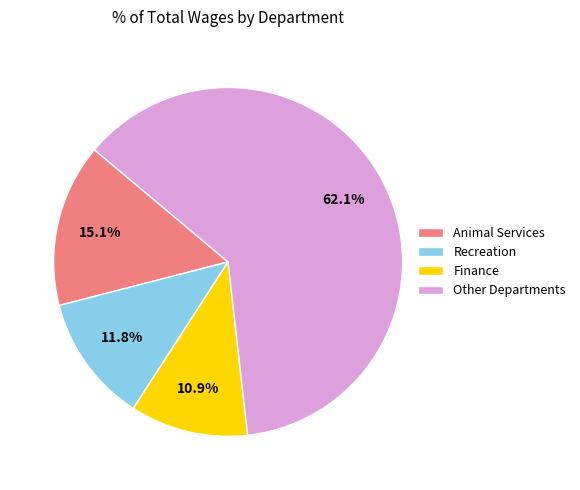

Does Other Departments represent more than half of the total?

Yes